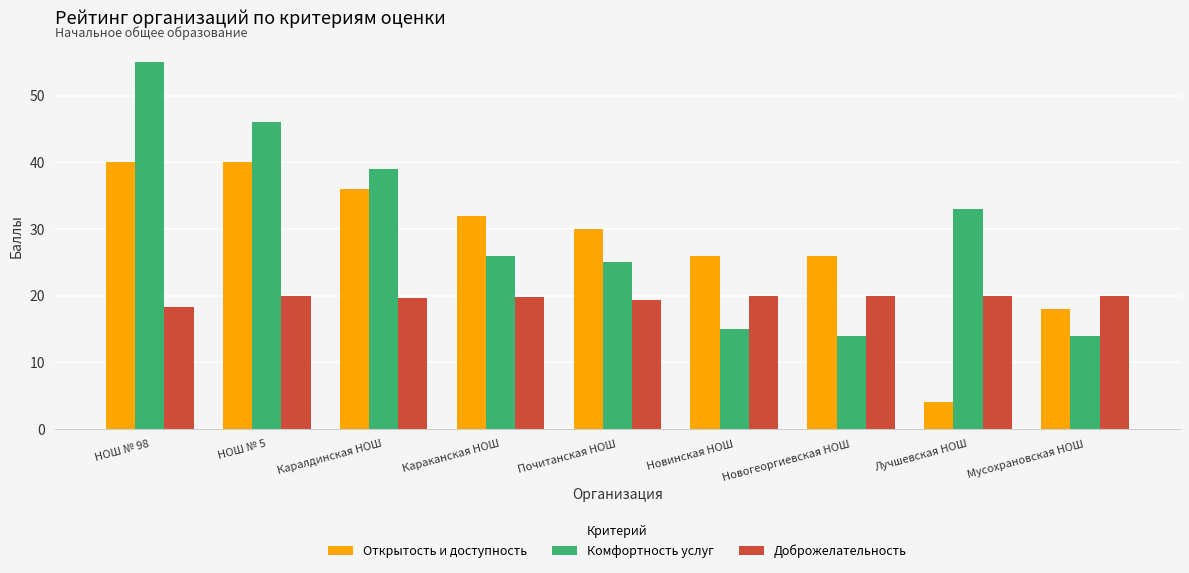

The Открытость и доступность series shows 58.0 at НОШ № 98. True or false?

False